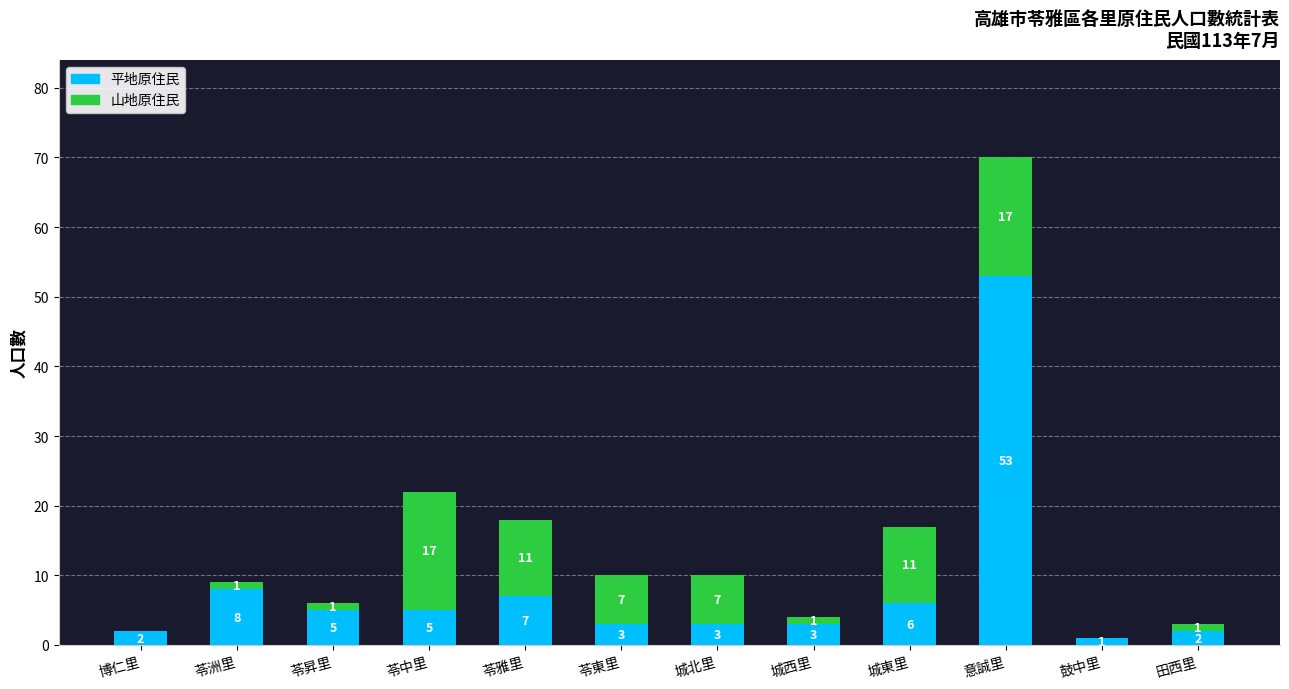

Is it true that 平地原住民 equals 2 at 苓昇里?

False